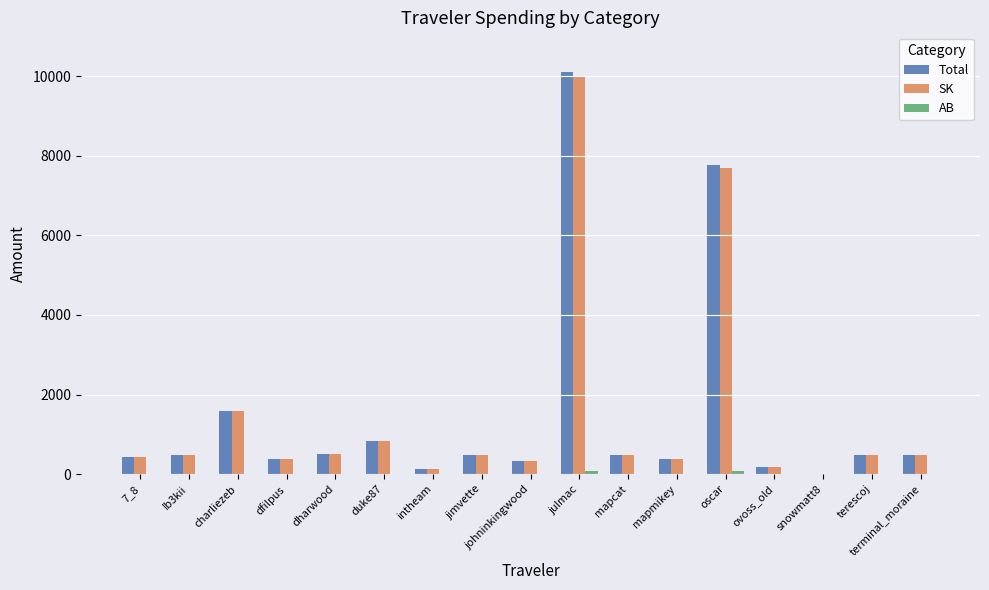

Read the SK value at duke87.

832.1